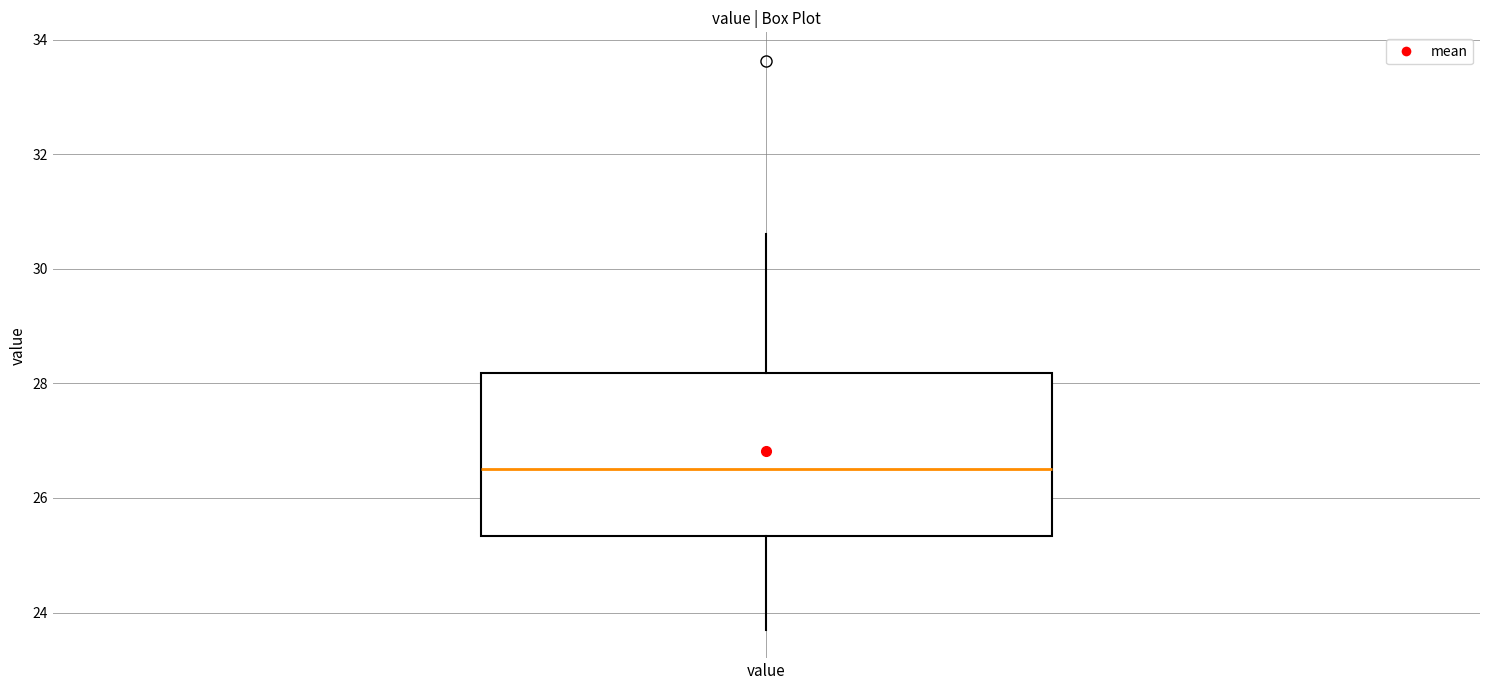

Transcribe this box plot: give where the median line is, the range the box spans, and where the two whiskers end, as read against the y-axis. The values are not printed on the chart, so give them approximately, as read against the axis.

median 26.6, box 25.4 to 28.2, whiskers 23.8 to 30.6